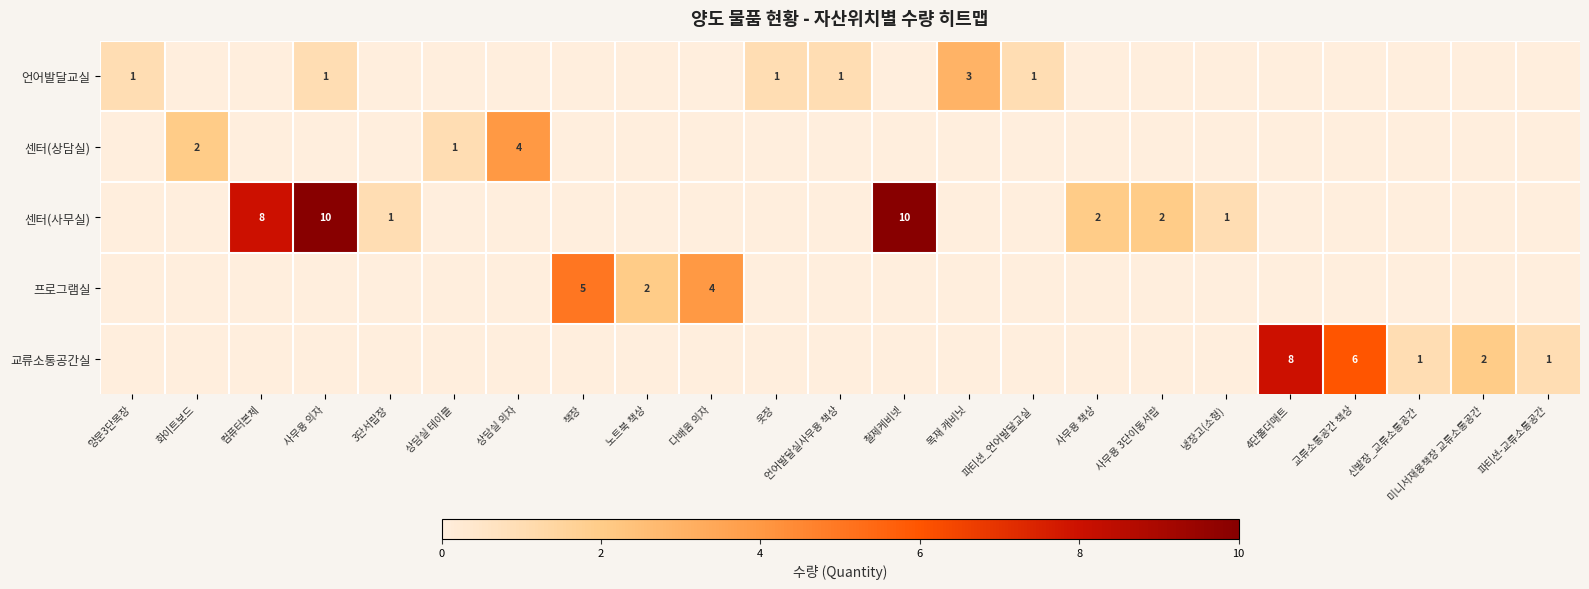

List the series in order of their peak value, highest first.

센터(사무실), 교류소통공간실, 프로그램실, 센터(상담실), 언어발달교실